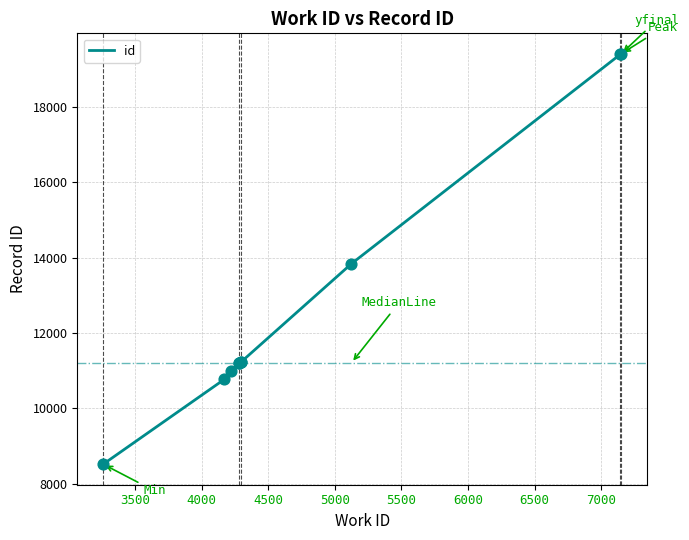

Between 3500 and 7000, which is larger?

7000